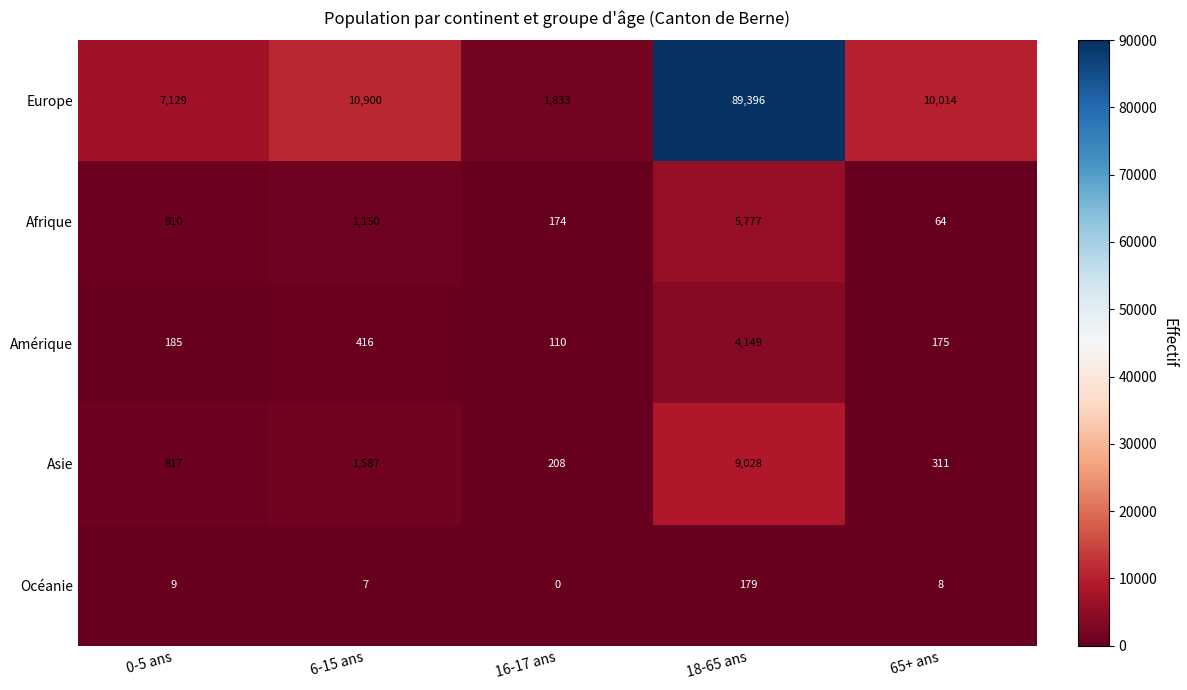

What is the sum of all Asie values?

11951